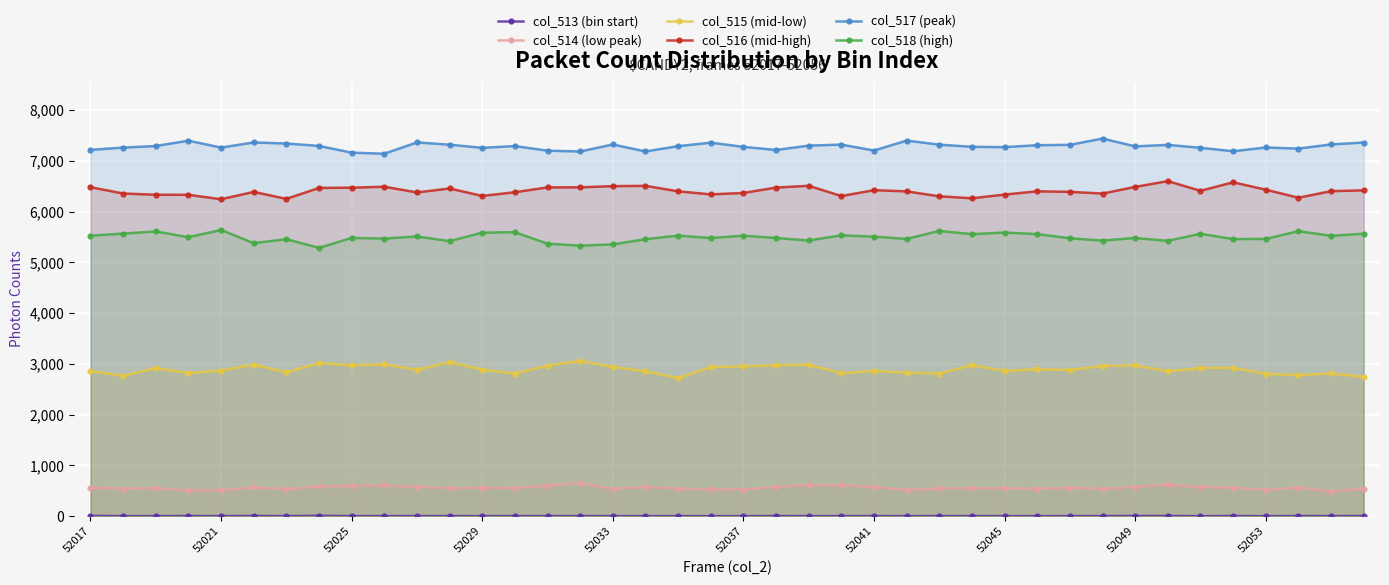

Reading right to left, extract all data points from this chart.

col_513 (bin start): 3	2	3	0	3	0	4	4	2	1	1	1	2	2	0	2	1	1	3	0	0	1	1	1	2	1	2	1	2	1	2	1	7	1	4	1	3	1	1	6
col_514 (low peak): 542	486	563	517	561	576	618	578	537	560	540	549	549	548	513	578	610	610	579	525	527	543	576	537	651	604	555	560	552	580	605	596	585	533	565	513	507	551	544	563
col_515 (mid-low): 2743	2812	2780	2805	2923	2919	2853	2972	2958	2881	2895	2862	2976	2811	2827	2864	2816	2984	2972	2953	2937	2720	2856	2940	3060	2967	2809	2889	3034	2884	2994	2973	3018	2833	2987	2870	2820	2919	2765	2861
col_516 (mid-high): 6421	6405	6276	6434	6580	6412	6603	6489	6358	6392	6402	6338	6265	6304	6401	6425	6309	6511	6476	6370	6342	6402	6510	6504	6481	6479	6384	6311	6458	6380	6493	6474	6469	6253	6391	6246	6333	6335	6359	6483
col_517 (peak): 7364	7326	7244	7266	7192	7260	7317	7288	7442	7318	7311	7273	7279	7322	7402	7206	7323	7303	7217	7278	7361	7292	7188	7325	7187	7203	7294	7259	7321	7366	7143	7164	7297	7344	7365	7264	7400	7295	7264	7219
col_518 (high): 5566	5526	5617	5464	5461	5566	5426	5483	5431	5476	5559	5590	5558	5622	5465	5509	5535	5433	5482	5528	5482	5529	5459	5356	5331	5370	5597	5587	5421	5512	5471	5484	5288	5459	5381	5641	5498	5612	5569	5528